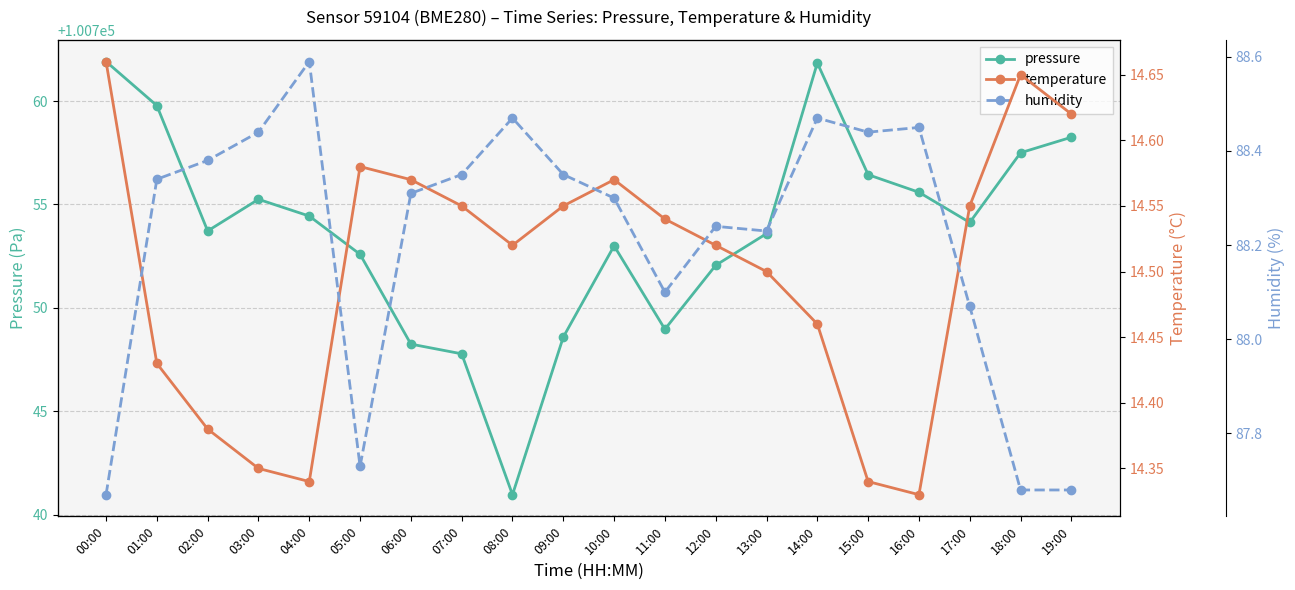

At which category does humidity reach its first local peak?

04:00